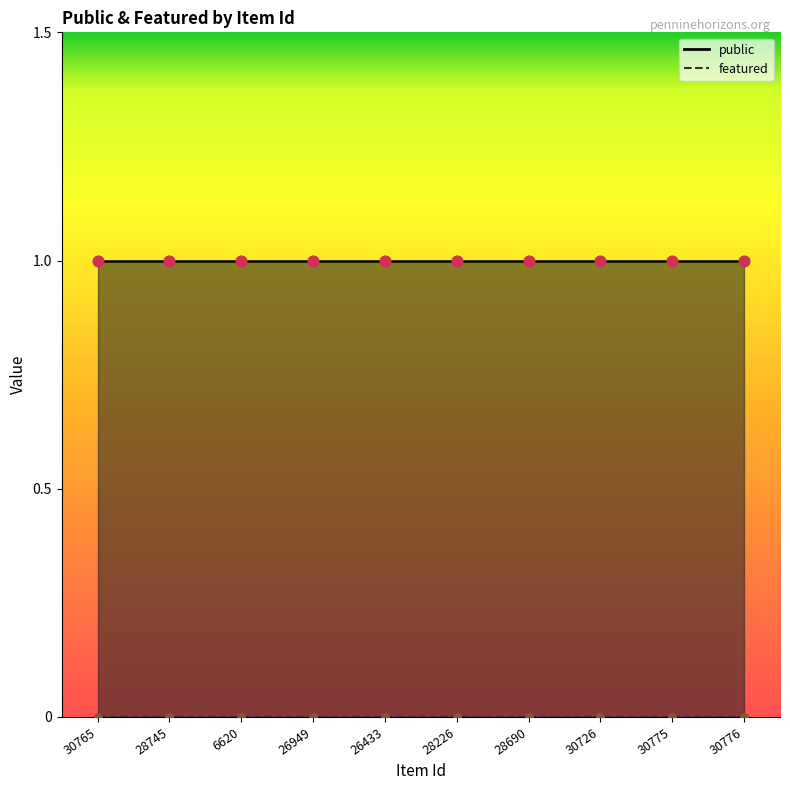

What is the total value across all series at 28690?

1